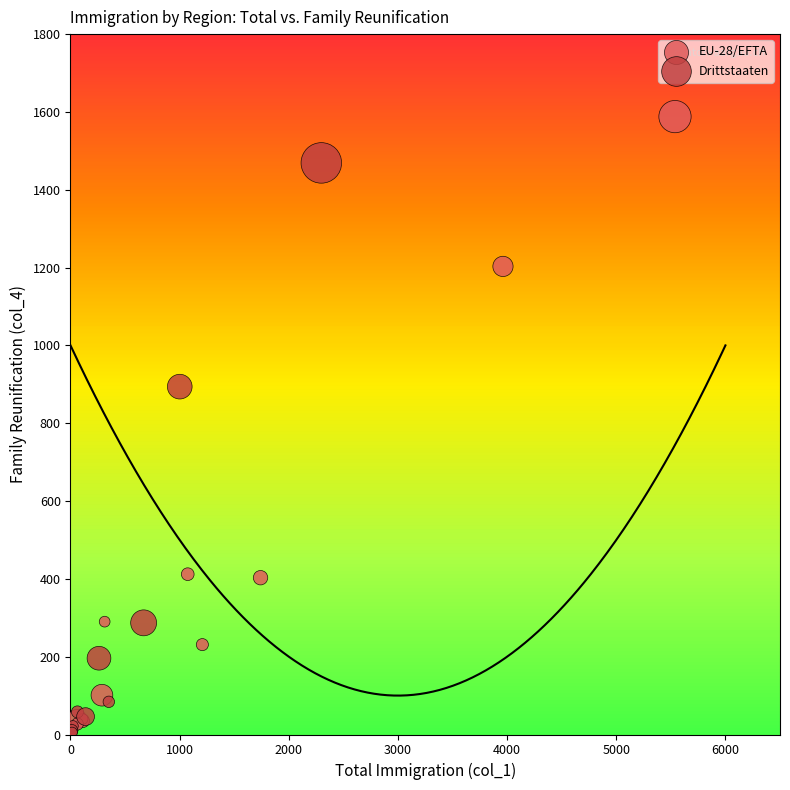

Which series has the largest Y range (max minus min)?

EU-28/EFTA